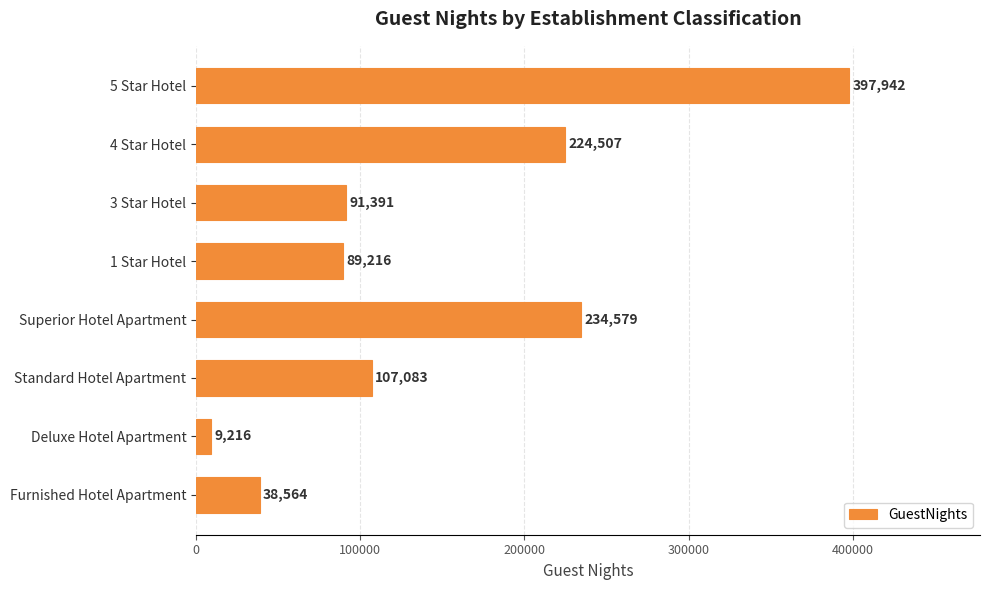

What is the smallest value displayed?

9216